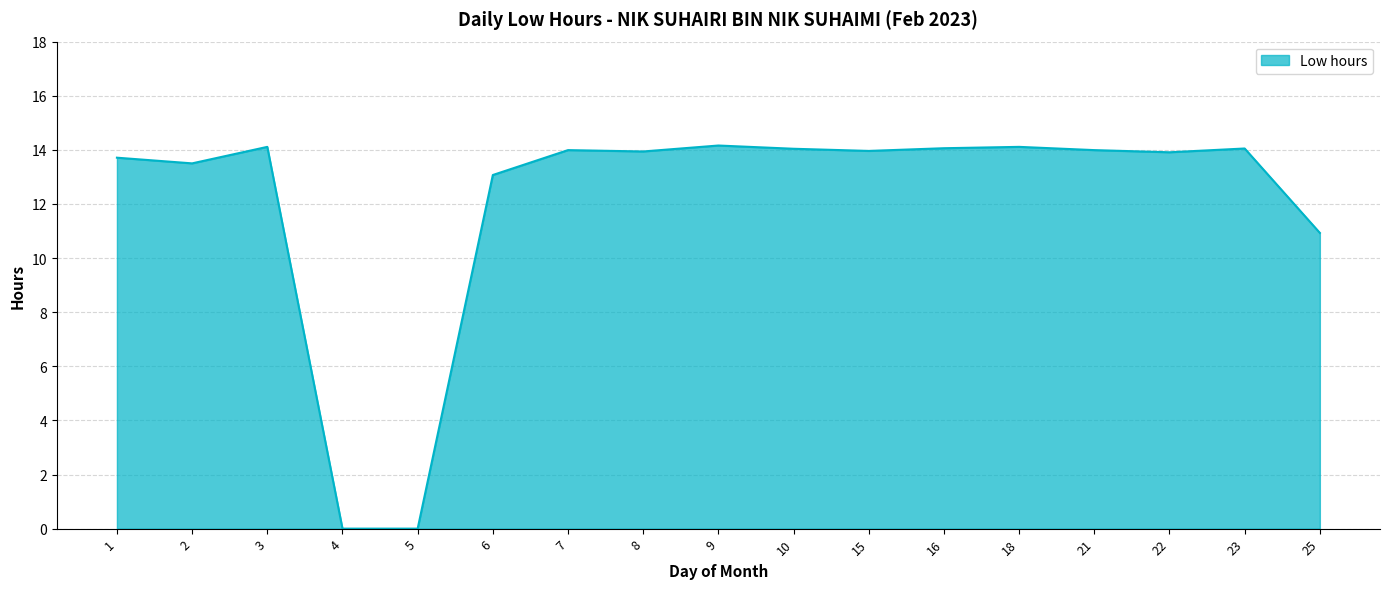

Where does the data first go above 13?

1